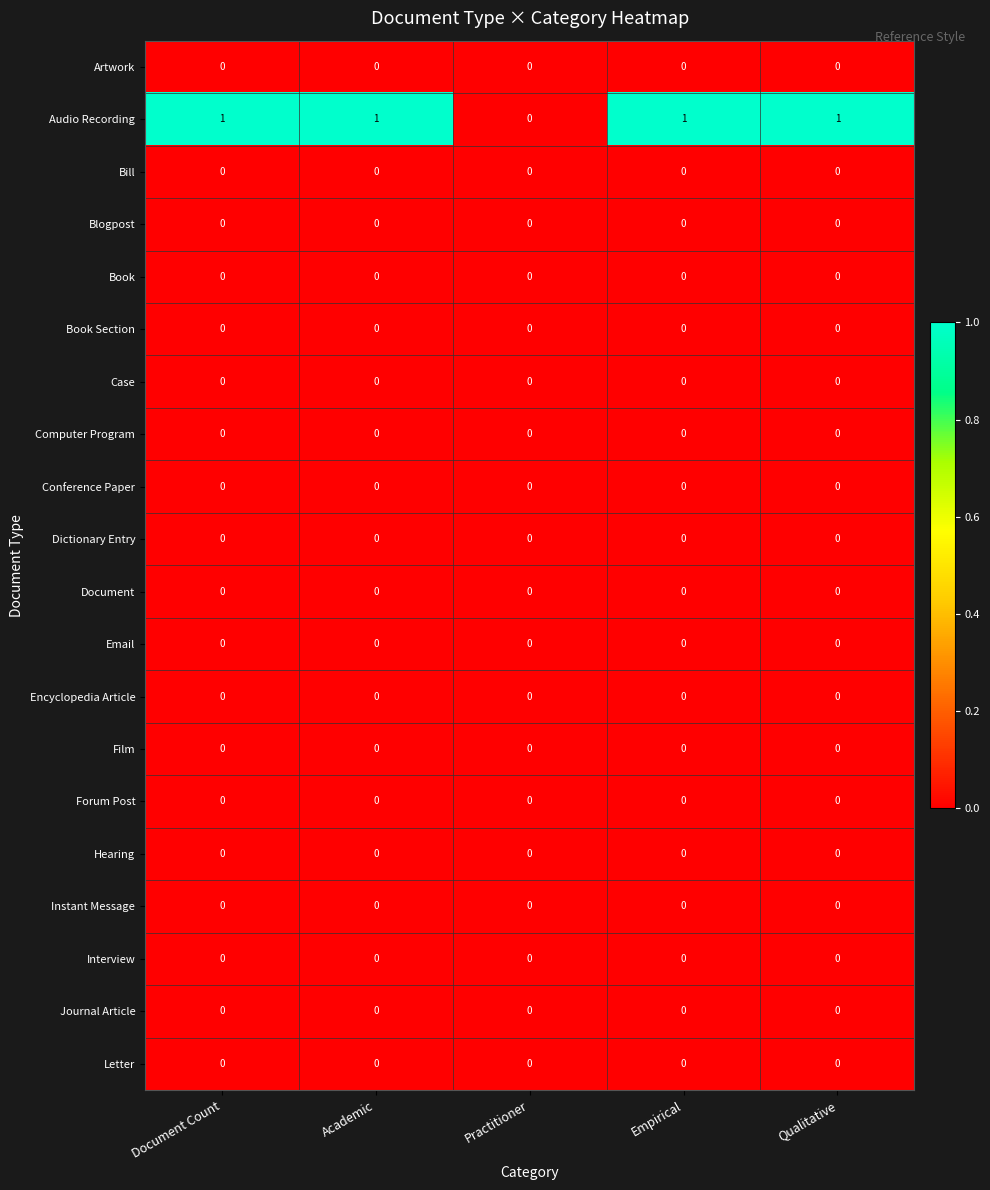

What is the difference between the highest and lowest values at Qualitative?

1